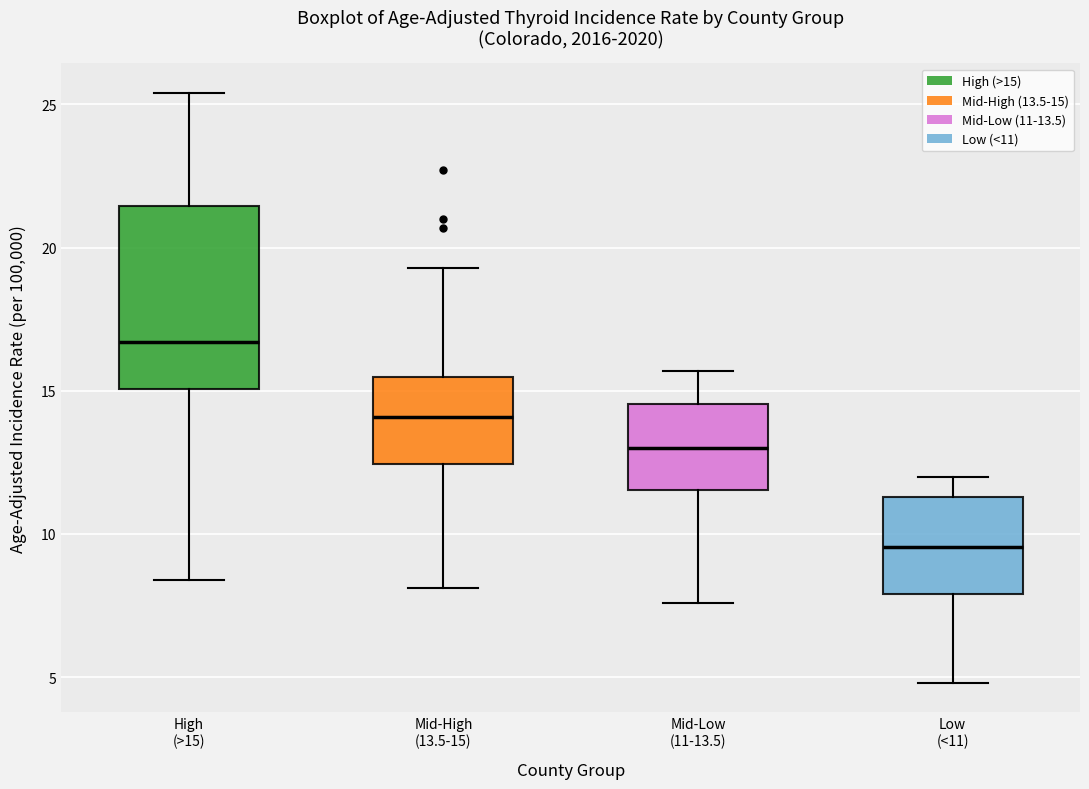

Reading left to right, read every box against the y-axis: the position of its median line, the range the box covers, and the ends of its whiskers. The values are not printed on the chart, so give them approximately, as read against the axis.

High (>15): median 16.5, box 15.0 to 21.5, whiskers 8.5 to 25.5
Mid-High (13.5-15): median 14.0, box 12.5 to 15.5, whiskers 8.0 to 19.5
Mid-Low (11-13.5): median 13.0, box 11.5 to 14.5, whiskers 7.5 to 15.5
Low (<11): median 9.5, box 8.0 to 11.5, whiskers 5.0 to 12.0